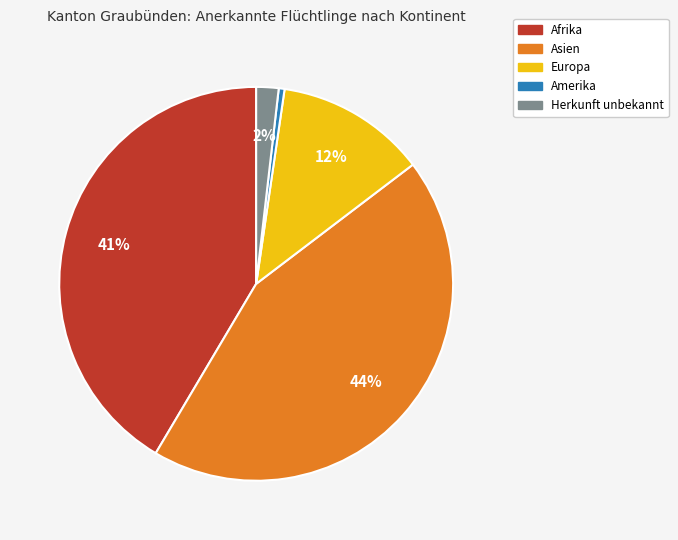

How many slices are in this pie chart?

5